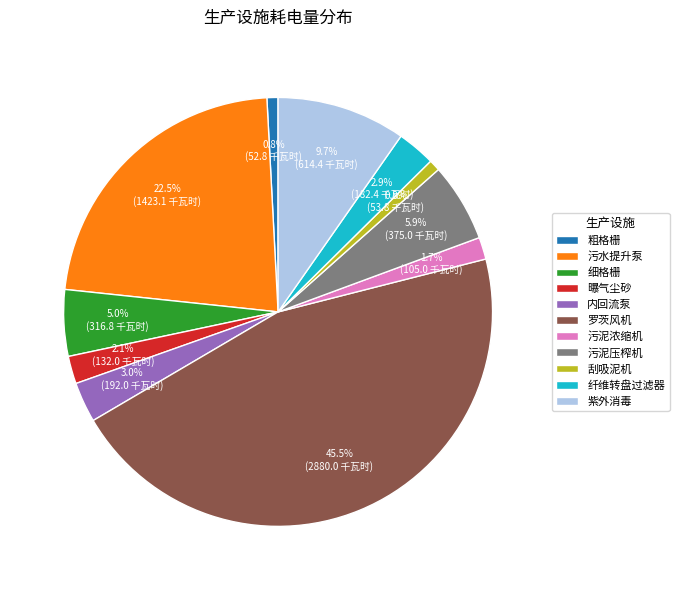

Which category has the biggest portion of the pie?

罗茨风机